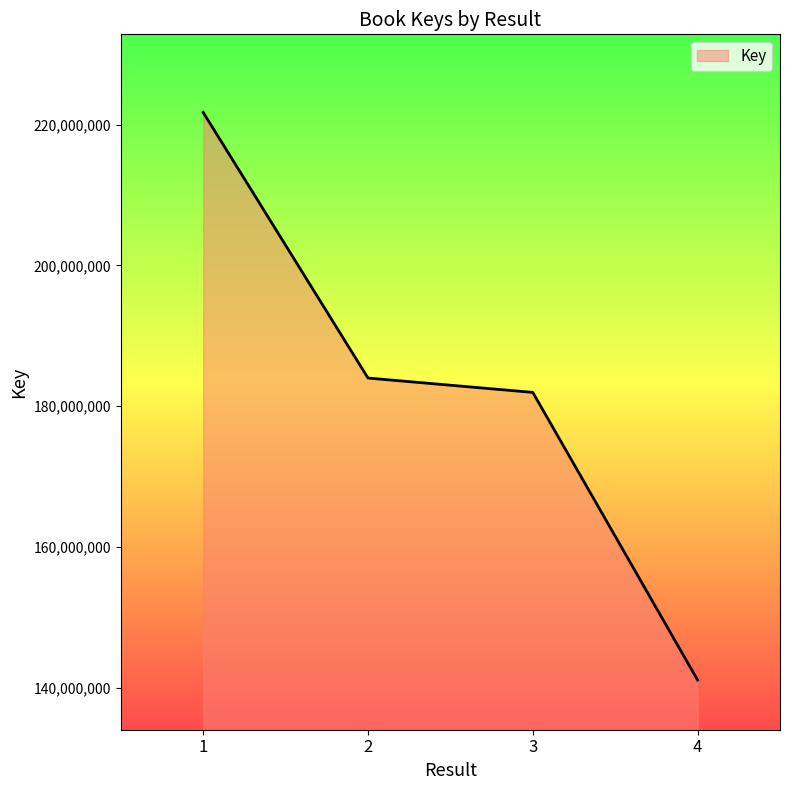

What is the smallest value displayed?

141087897